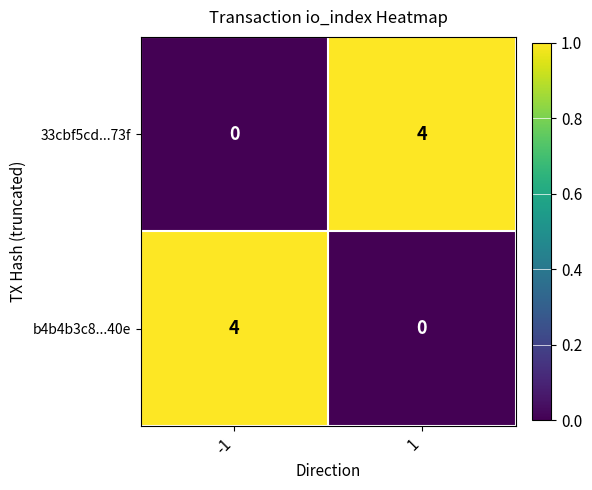

Reading right to left, extract all data points from this chart.

33cbf5cd...73f: 4	0
b4b4b3c8...40e: 0	4